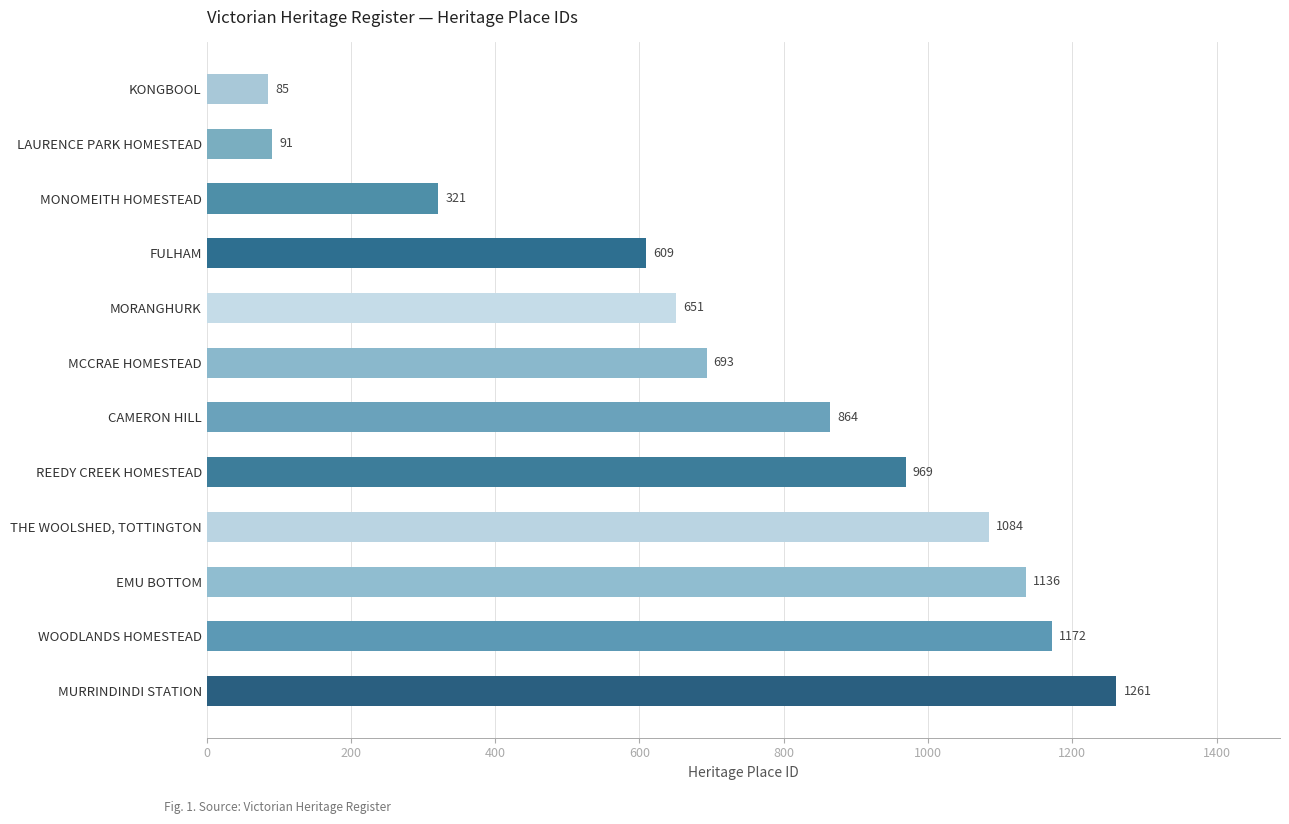

Are the bars grouped side by side (vs. stacked)?

No